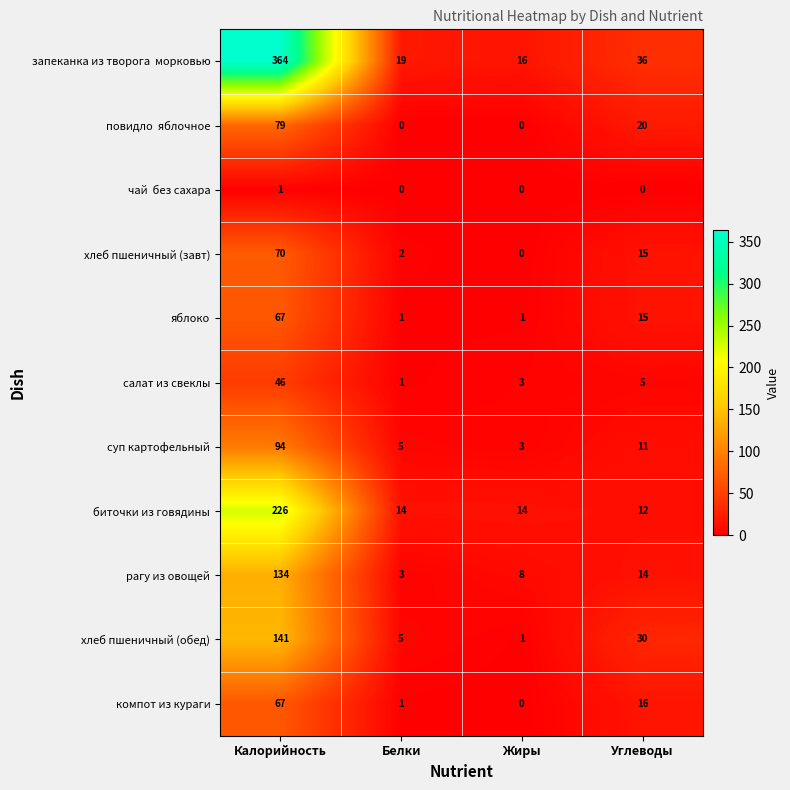

What is the difference between the highest and lowest values at Жиры?

16